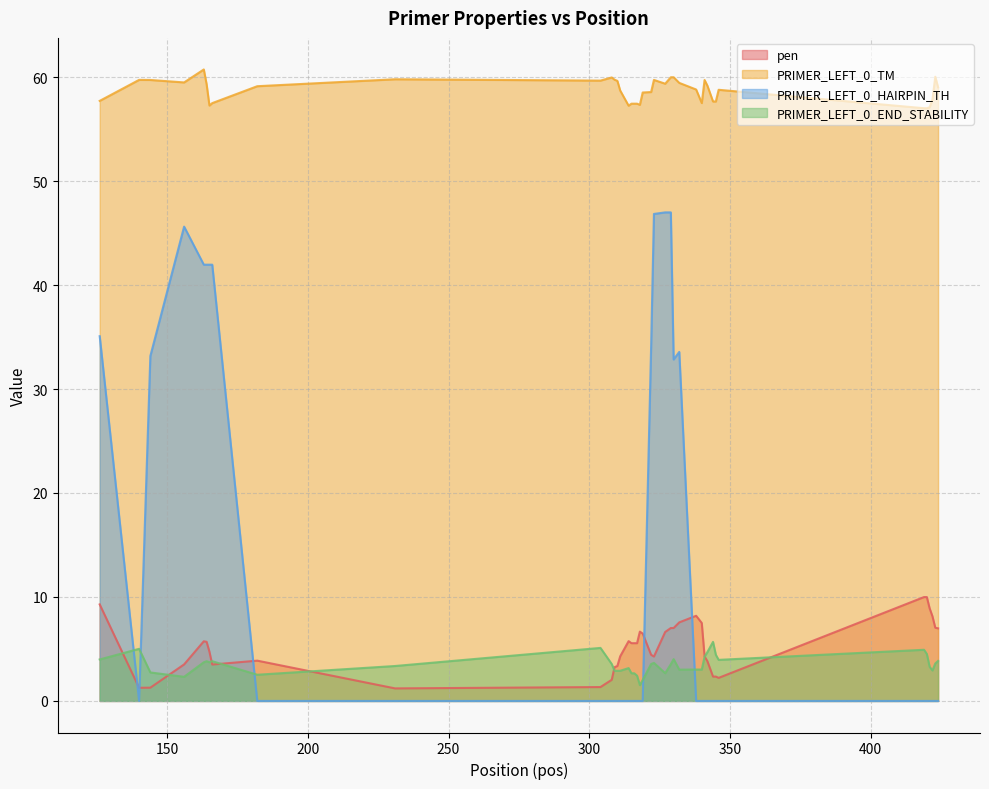

Which series has the largest range (max minus min)?

PRIMER_LEFT_0_HAIRPIN_TH